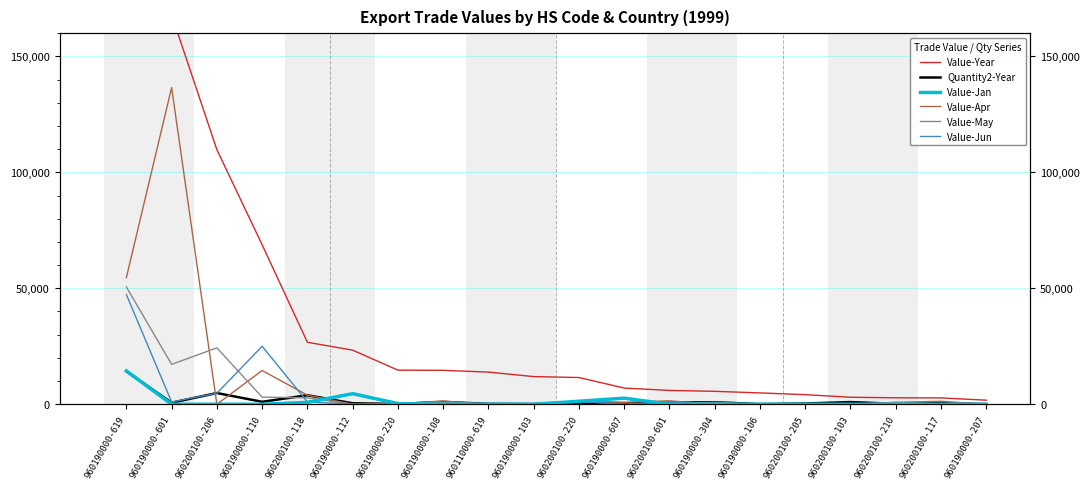

Rank the categories by Value-Year value from highest to lowest.

960190000-619, 960190000-601, 960200100-206, 960190000-110, 960200100-118, 960190000-112, 960190000-220, 960190000-108, 960110000-619, 960190000-103, 960200100-220, 960190000-607, 960200100-601, 960190000-304, 960190000-106, 960200100-205, 960200100-103, 960200100-210, 960200100-117, 960190000-207